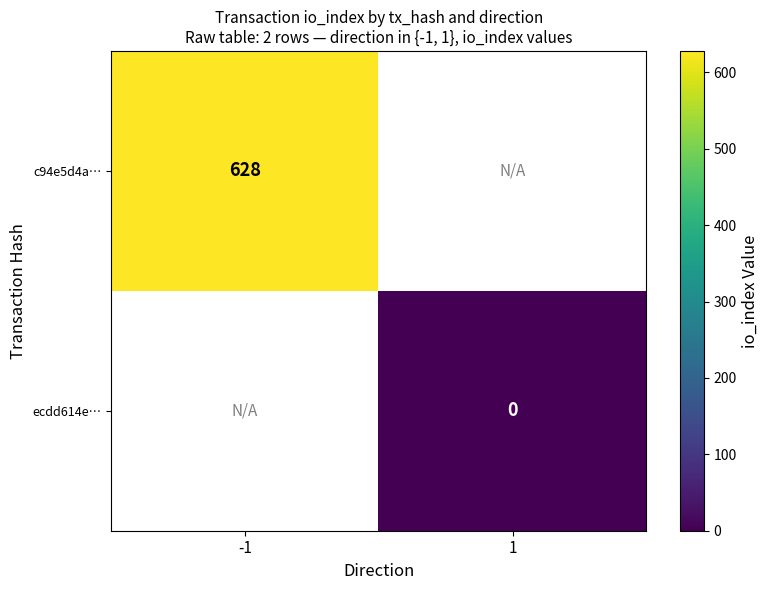

Is it true that c94e5d4a… equals 848 at -1?

False